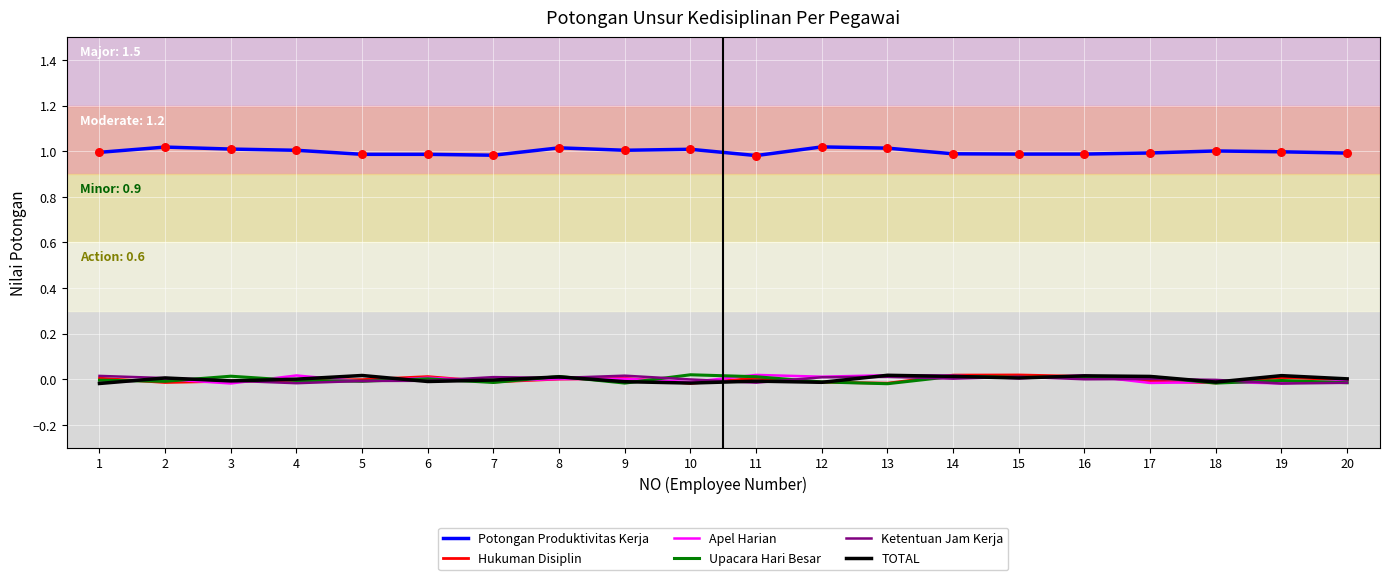

Which series has the largest total across all categories?

Potongan Produktivitas Kerja